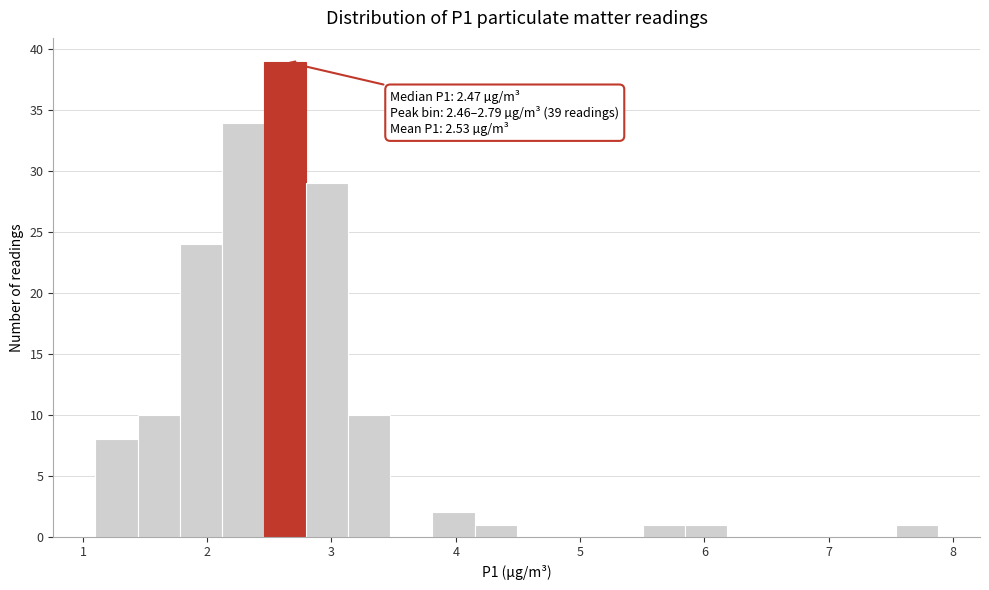

Around what value on the x-axis is the tallest bar? Give the approximate position of its centre, as read against the axis.

2.6